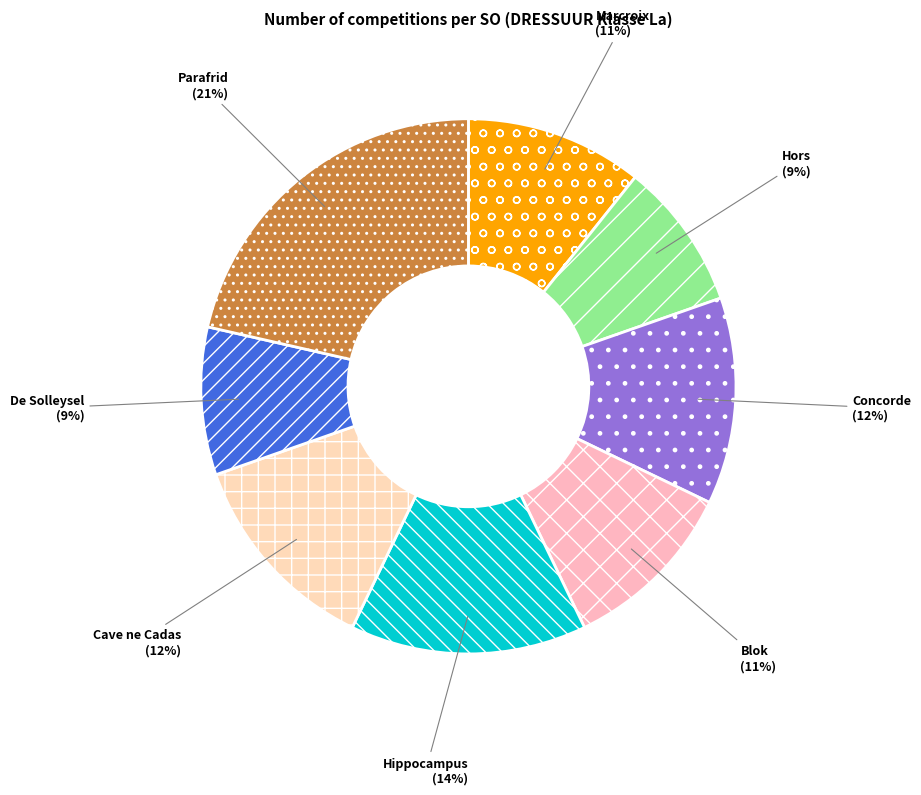

How many segments does this pie chart have?

8